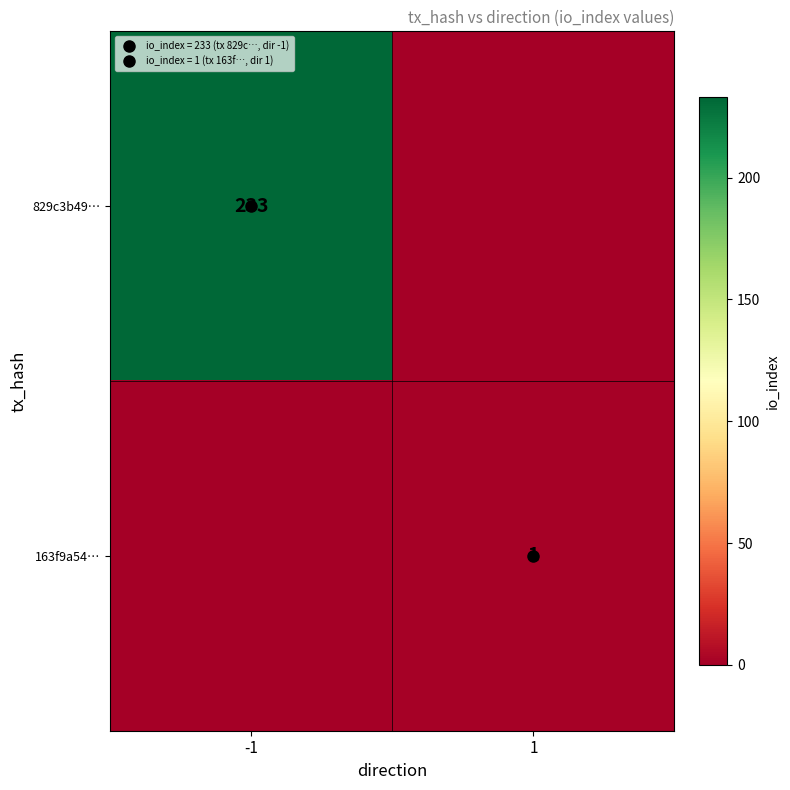

Rank the series by their maximum value, from lowest to highest.

163f9a54…, 829c3b49…